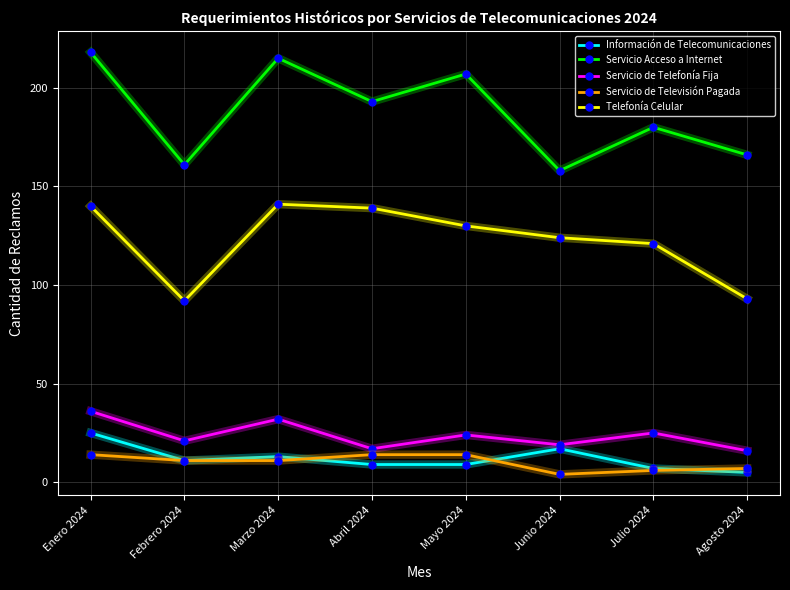

What are all the series names shown in the legend?

Información de Telecomunicaciones, Servicio Acceso a Internet, Servicio de Telefonía Fija, Servicio de Televisión Pagada, Telefonía Celular